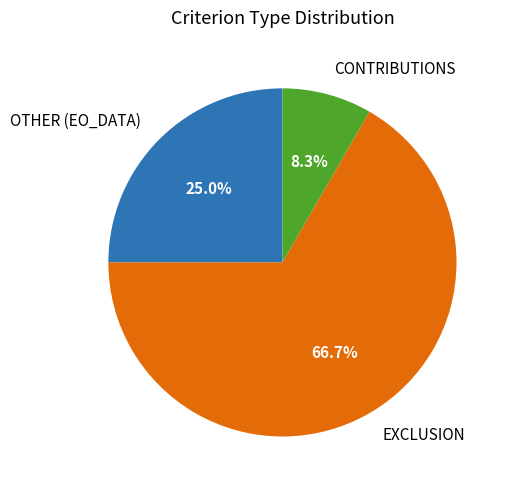

Which slice is the largest?

EXCLUSION